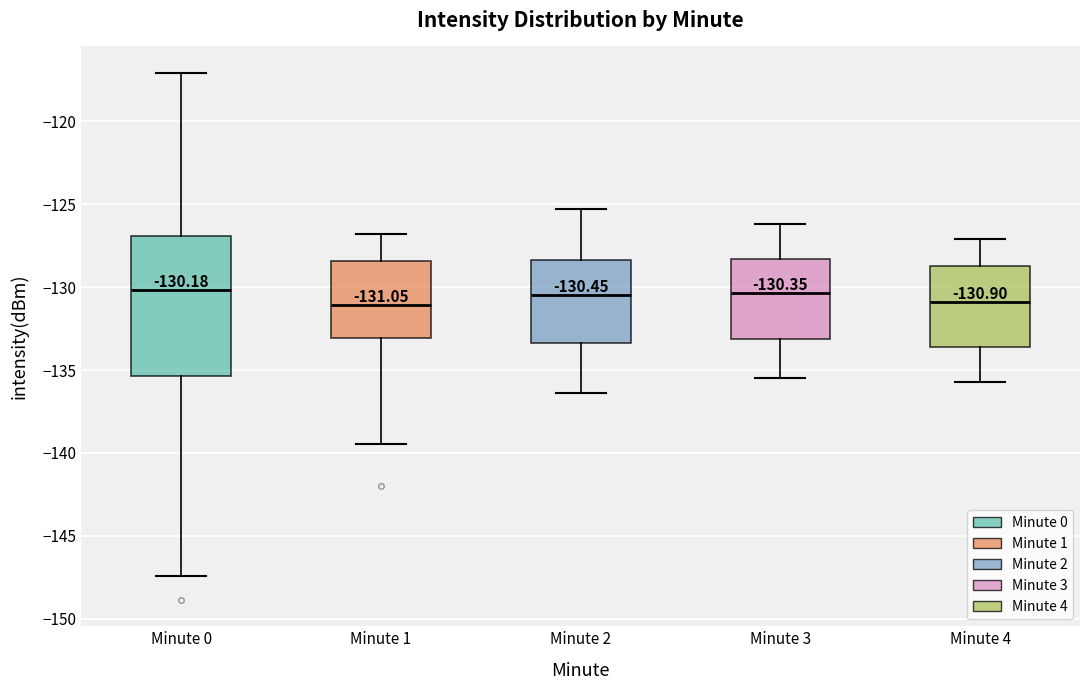

Which box is the tallest, from its lower edge to its upper edge?

Minute 0